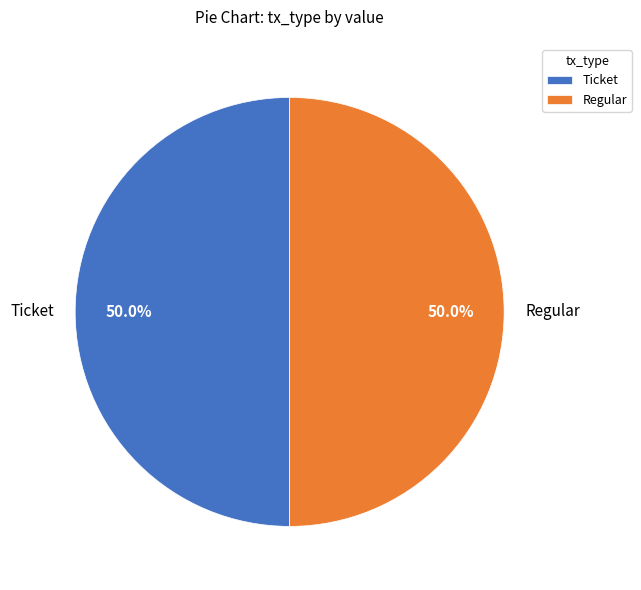

What is the ratio of the value at Regular to the value at Ticket?

1.0